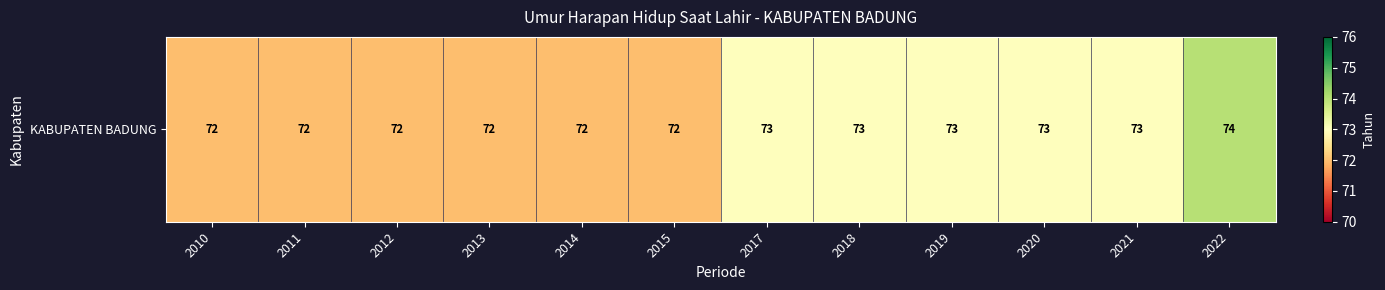

The chart shows a value of 100 at 2014. True or false?

False